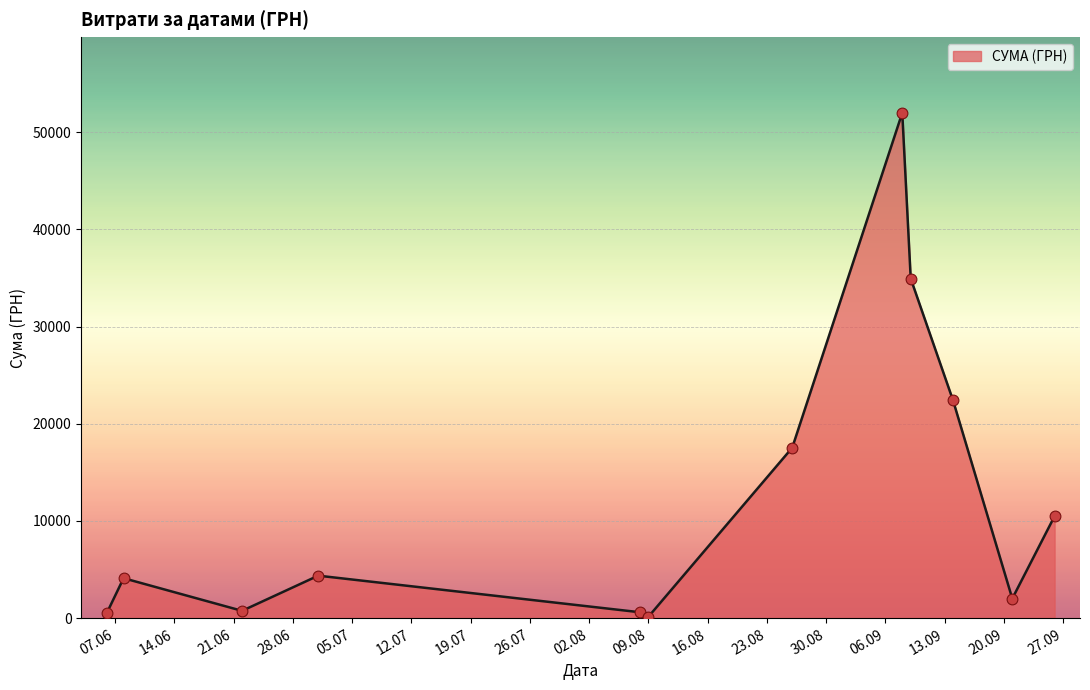

What is the difference between the maximum and minimum values?

51845.0